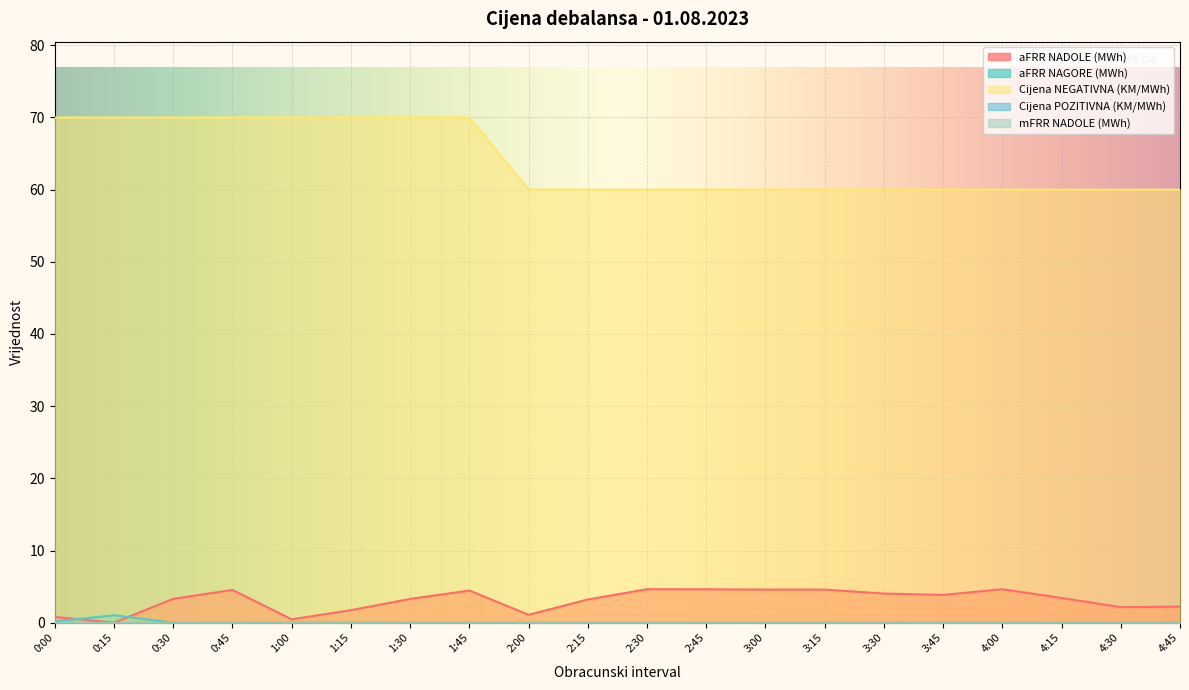

How many interior local peaks does the aFRR NAGORE (MWh) series have?

1